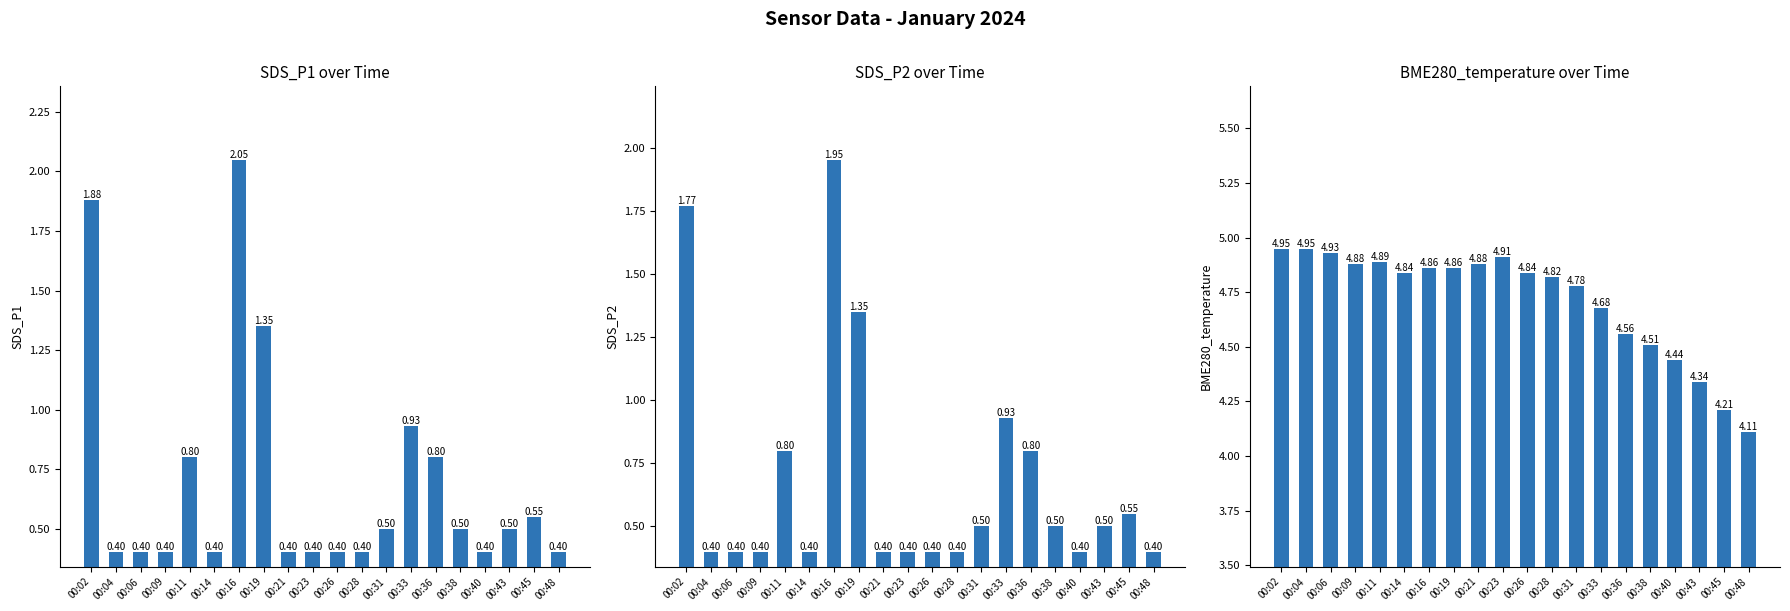

Reading right to left, extract all data points from this chart.

SDS_P1: 00:48=0.4	00:45=0.6	00:43=0.5	00:40=0.4	00:38=0.5	00:36=0.8	00:33=0.9	00:31=0.5	00:28=0.4	00:26=0.4	00:23=0.4	00:21=0.4	00:19=1.4	00:16=2.0	00:14=0.4	00:11=0.8	00:09=0.4	00:06=0.4	00:04=0.4	00:02=1.9
SDS_P2: 00:48=0.4	00:45=0.6	00:43=0.5	00:40=0.4	00:38=0.5	00:36=0.8	00:33=0.9	00:31=0.5	00:28=0.4	00:26=0.4	00:23=0.4	00:21=0.4	00:19=1.4	00:16=1.9	00:14=0.4	00:11=0.8	00:09=0.4	00:06=0.4	00:04=0.4	00:02=1.8
BME280_temperature: 00:48=4.1	00:45=4.2	00:43=4.3	00:40=4.4	00:38=4.5	00:36=4.6	00:33=4.7	00:31=4.8	00:28=4.8	00:26=4.8	00:23=4.9	00:21=4.9	00:19=4.9	00:16=4.9	00:14=4.8	00:11=4.9	00:09=4.9	00:06=4.9	00:04=5.0	00:02=5.0